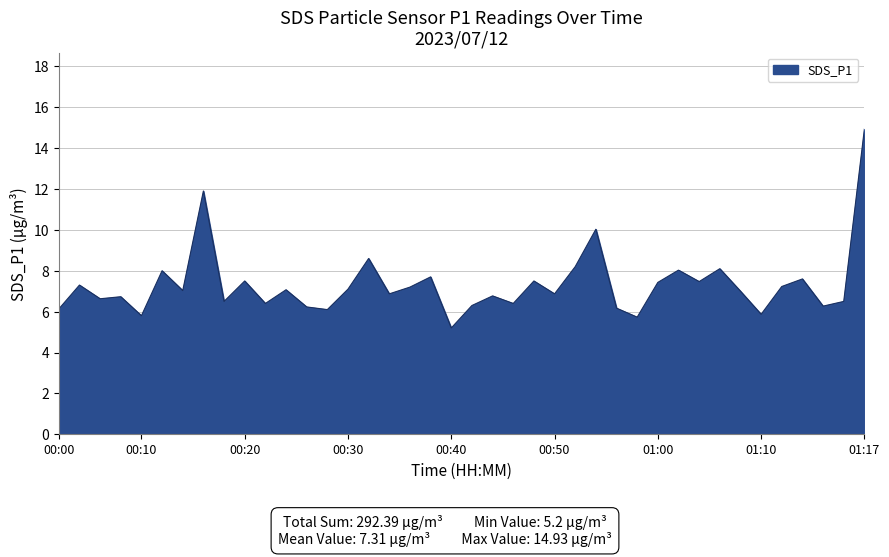

What is the maximum value shown in the chart?

14.9